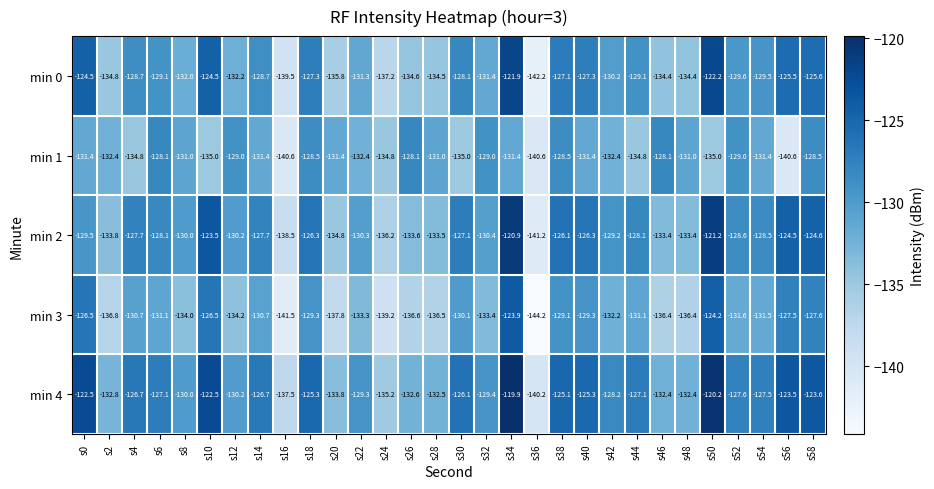

The value of min 1 at s54 is -131.4. True or false?

True